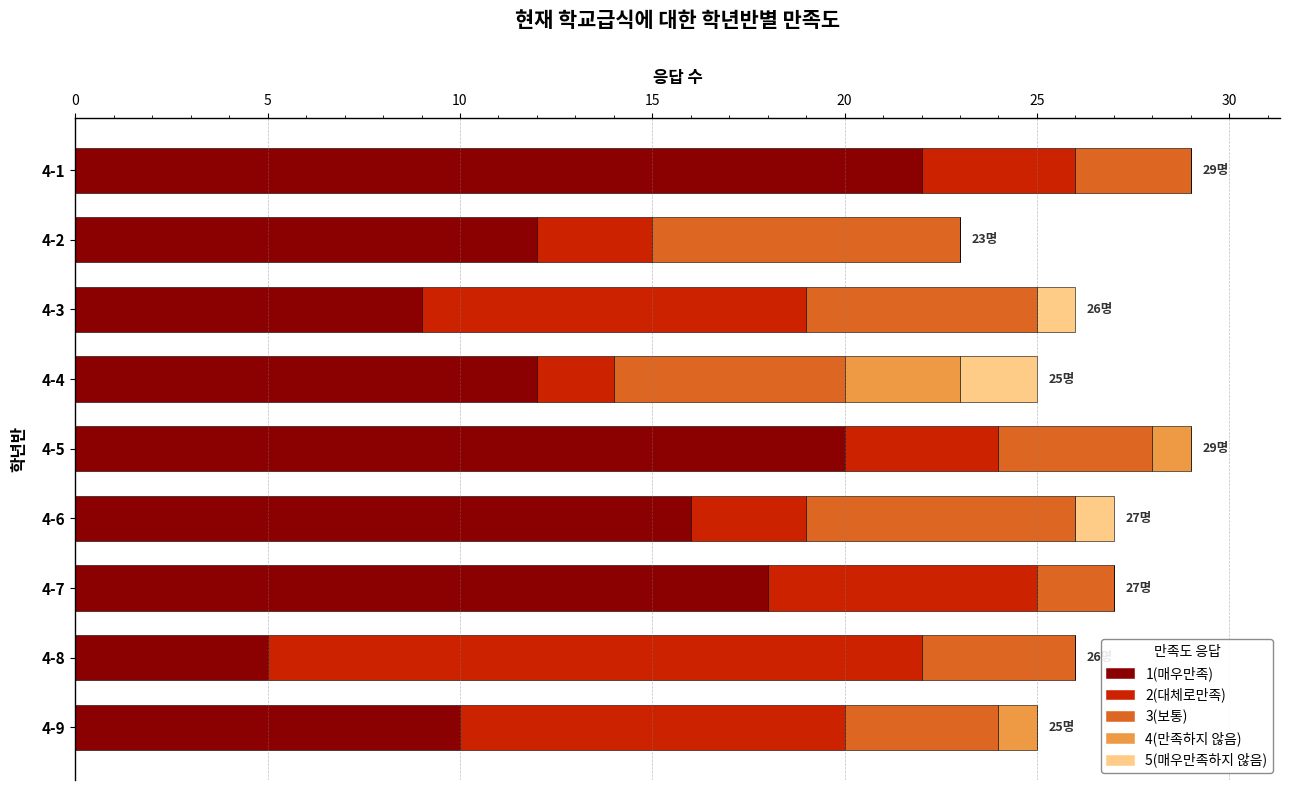

True or false: 1(매우만족) has a value of 12 at 4-4.

True